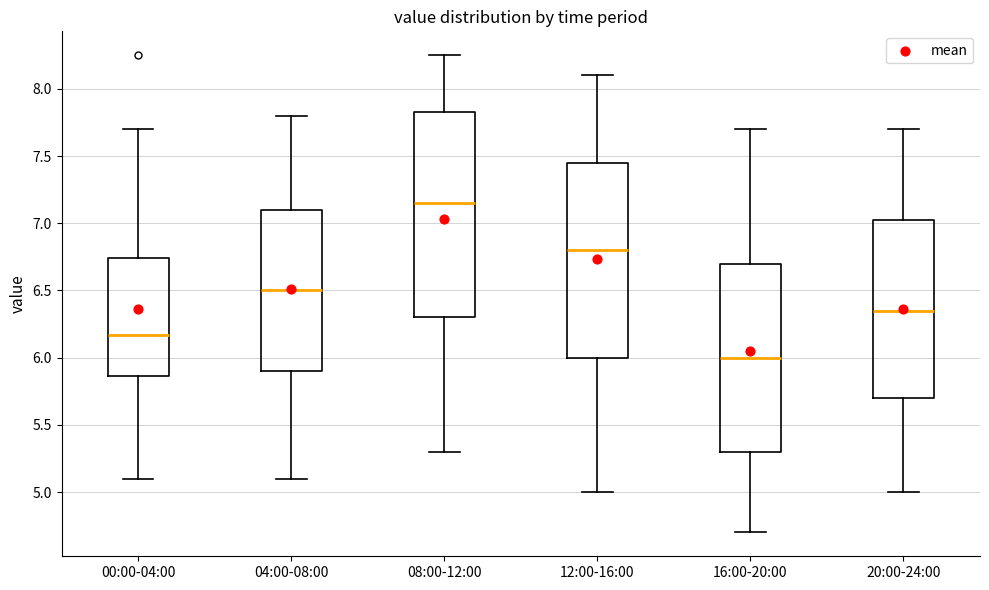

Which box has the highest median line?

08:00-12:00